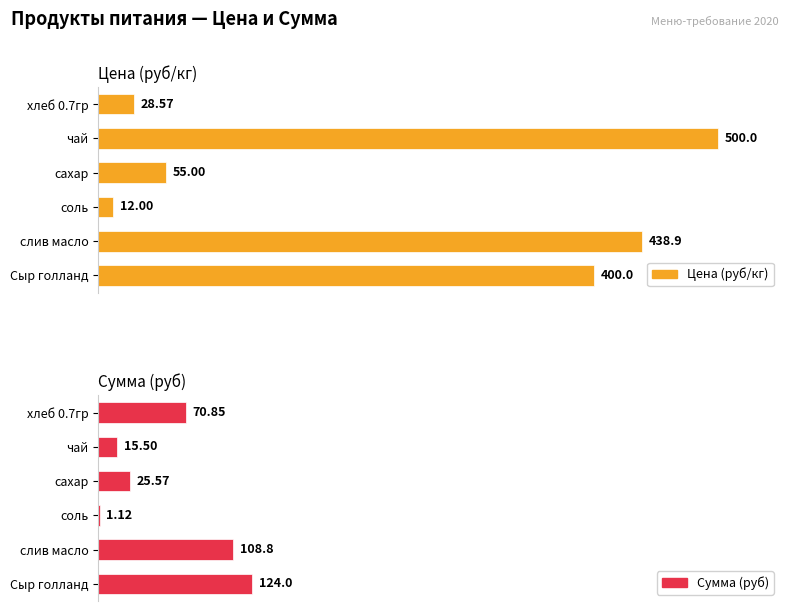

What is the highest value of the Цена (руб/кг) series?

500.0